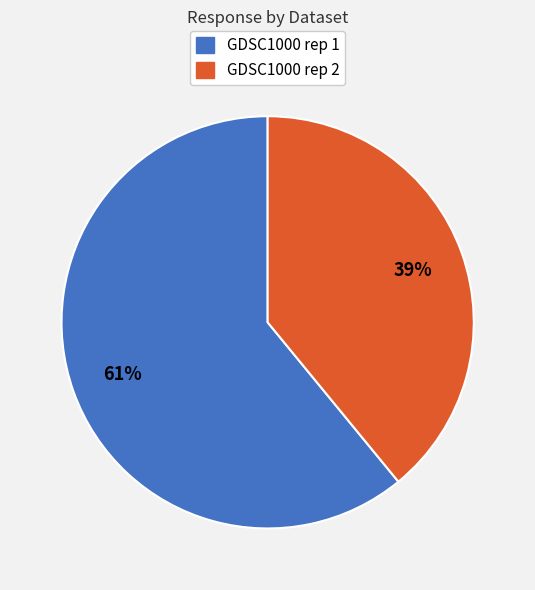

Which category accounts for the majority?

GDSC1000 rep 1